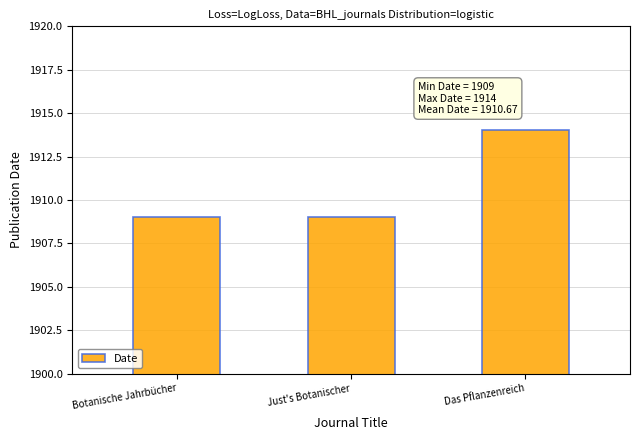

How many distinct data groups are displayed?

1